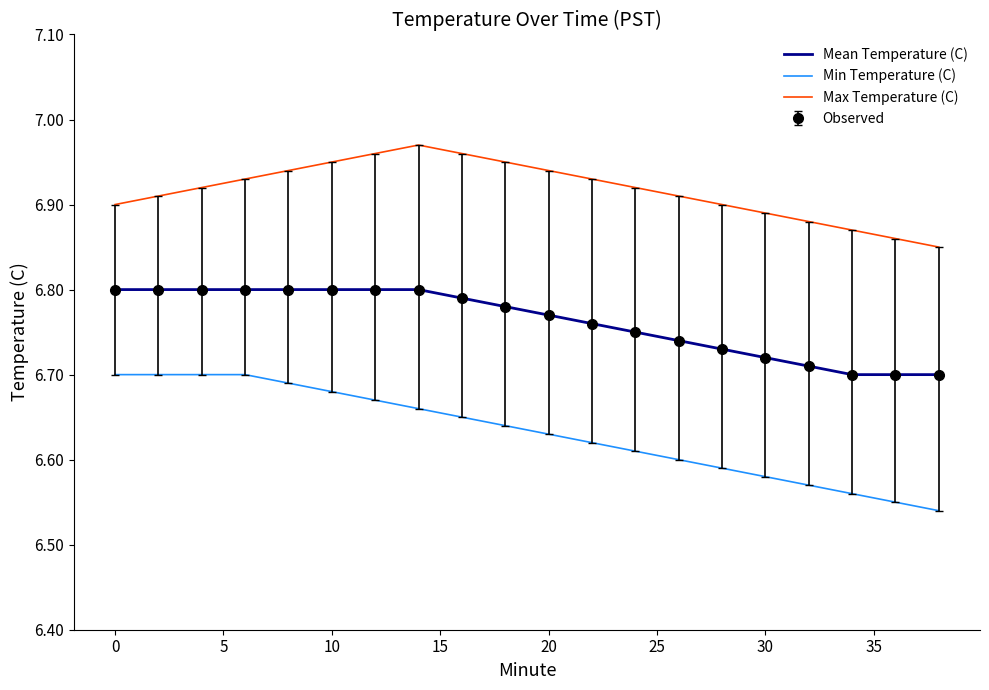

At which category is the sum across all series the highest?

10